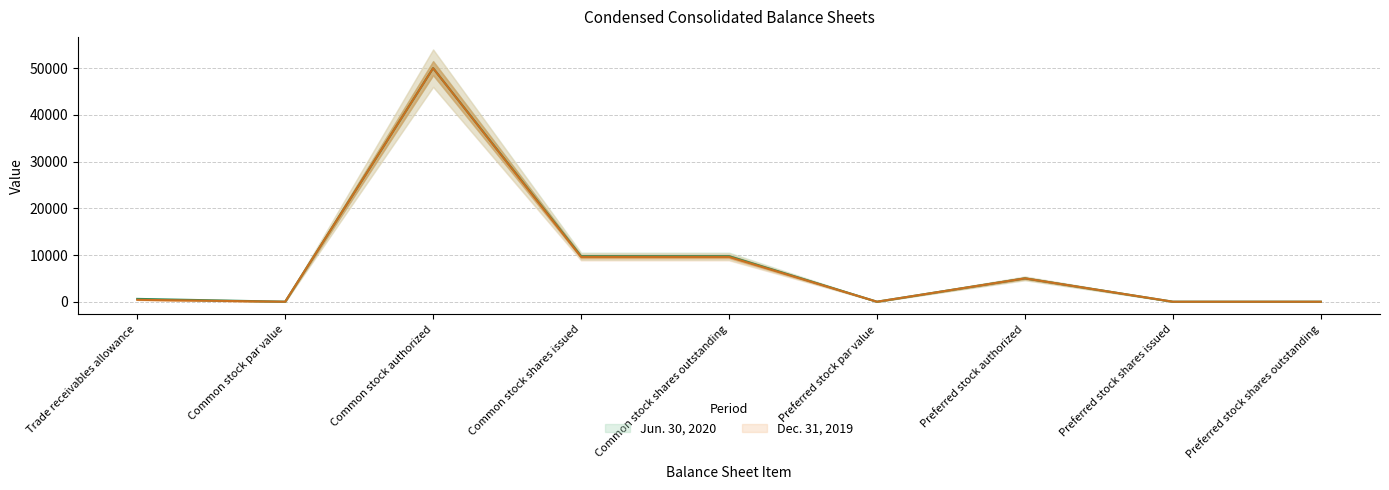

How many positive values does the Jun. 30, 2020 series have?

6